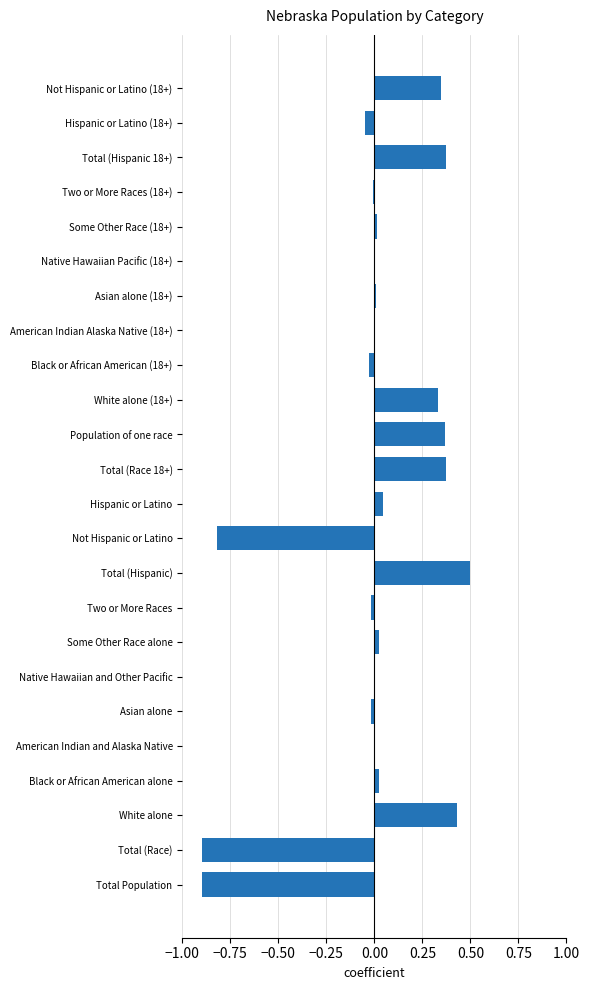

At which category does the chart reach its peak across all series?

Total (Hispanic)